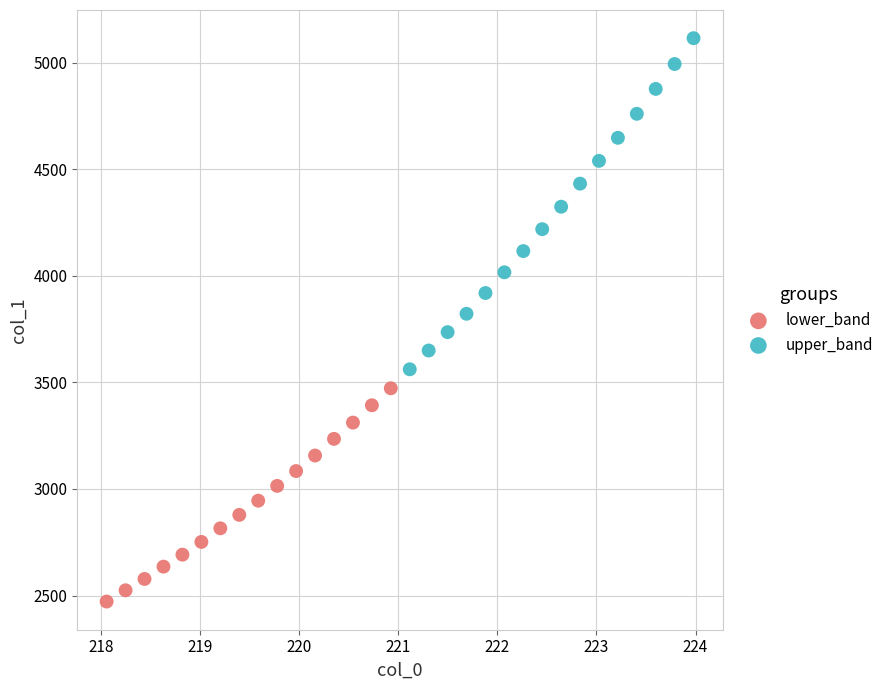

Which series reaches the maximum Y coordinate?

upper_band